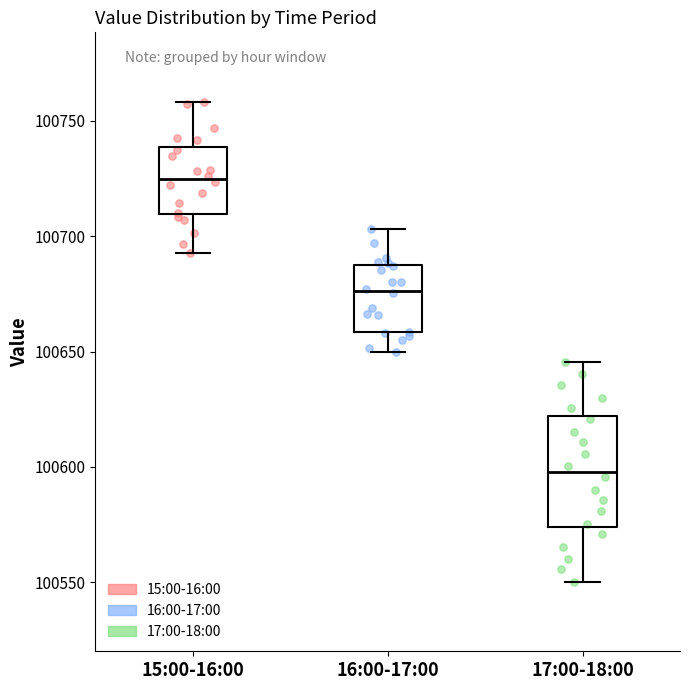

Which box's median line is the highest?

15:00-16:00